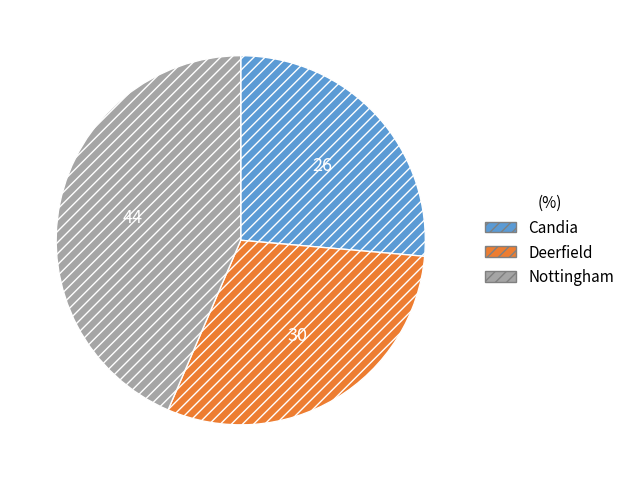

How many segments does this pie chart have?

3